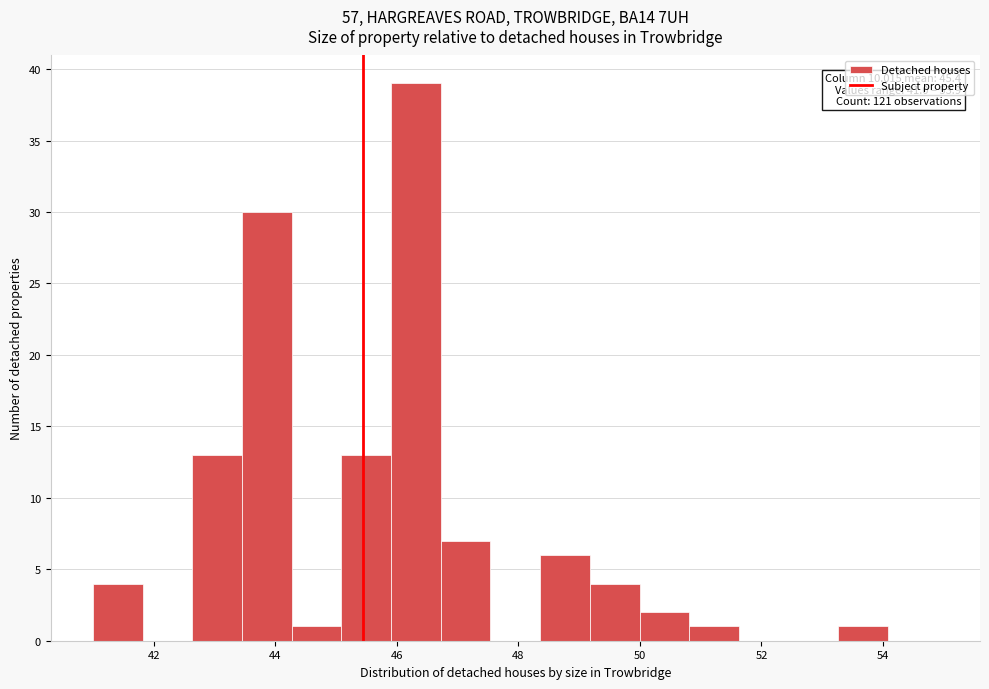

Over which range of the x-axis is the bar tallest?

46.0 to 46.8